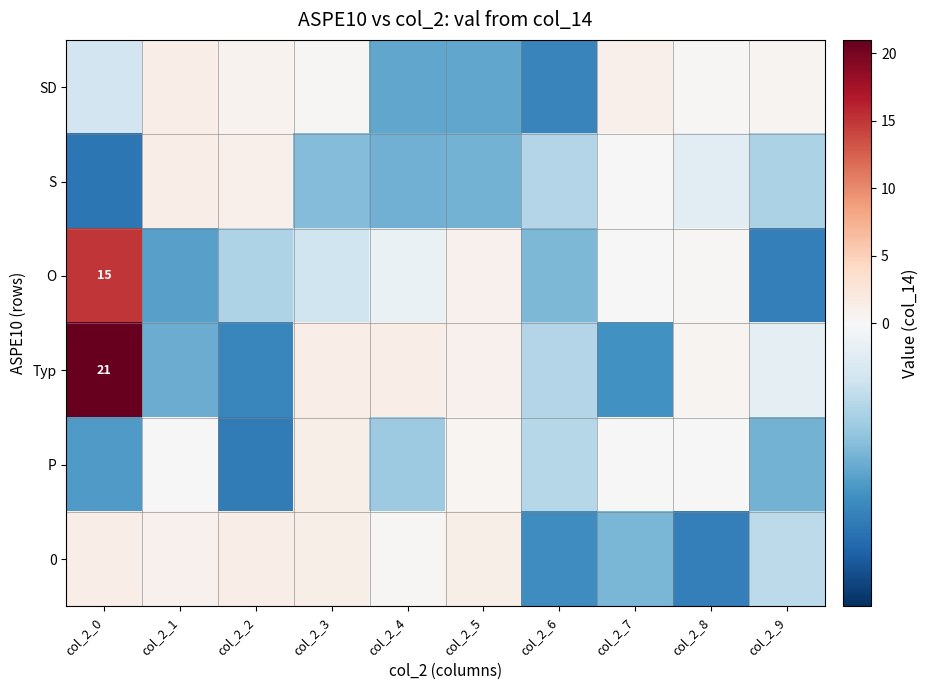

Which category has the lowest value in the P series?

col_2_2